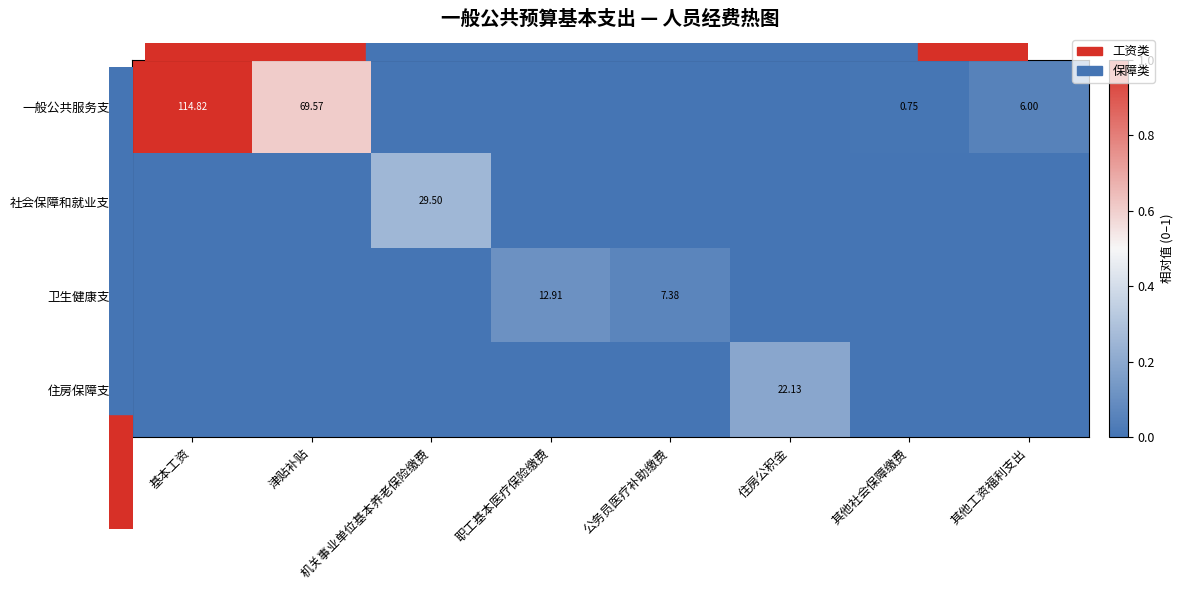

Rank the series at 基本工资 from lowest to highest value.

社会保障和就业支出, 卫生健康支出, 住房保障支出, 一般公共服务支出